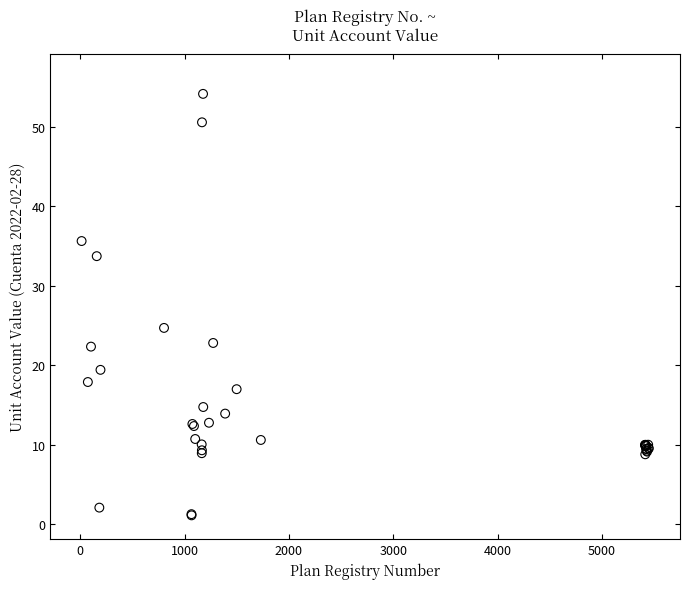

What Y value in the scatter plot is closest to 27?

24.7